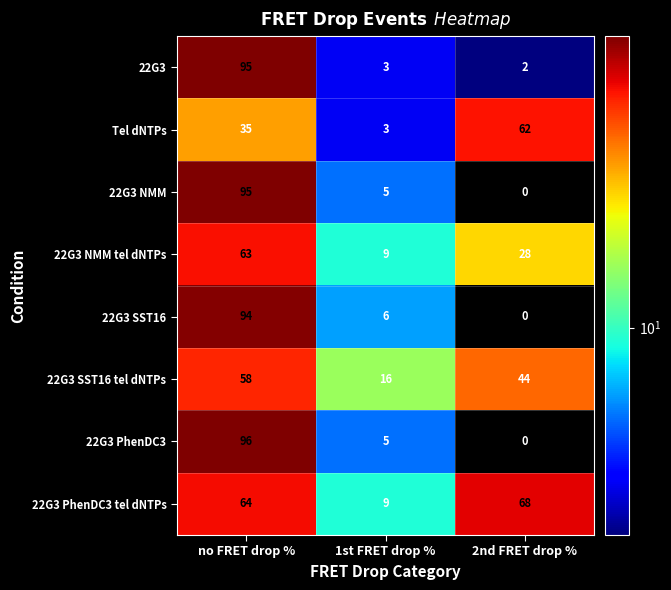

What is the spread (max minus min) of values at 1st FRET drop %?

13